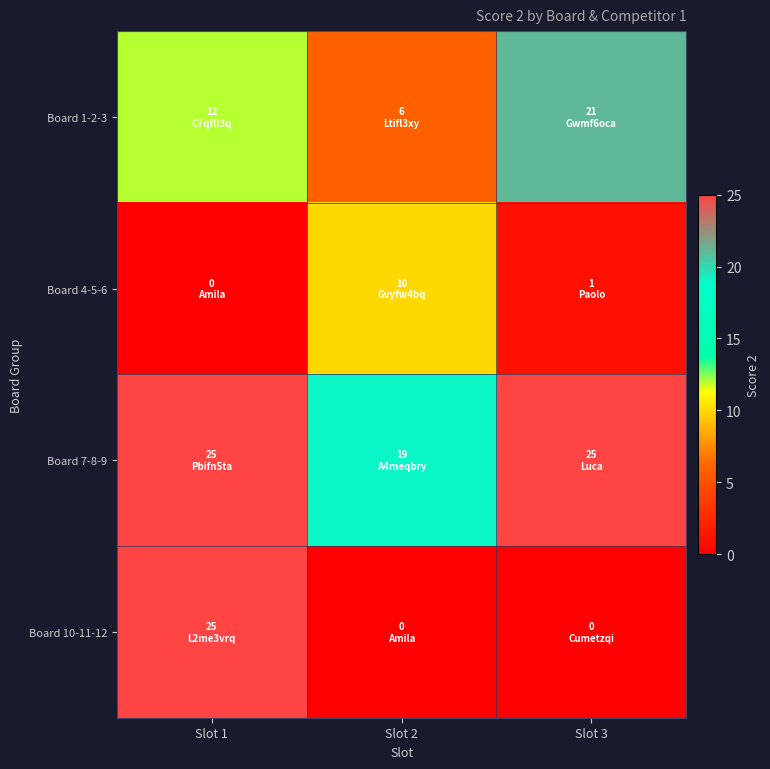

Reading left to right, list all the values displayed in this chart.

Board 1-2-3: Slot 1=12	Slot 2=6	Slot 3=21
Board 4-5-6: Slot 1=0	Slot 2=10	Slot 3=1
Board 7-8-9: Slot 1=25	Slot 2=19	Slot 3=25
Board 10-11-12: Slot 1=25	Slot 2=0	Slot 3=0